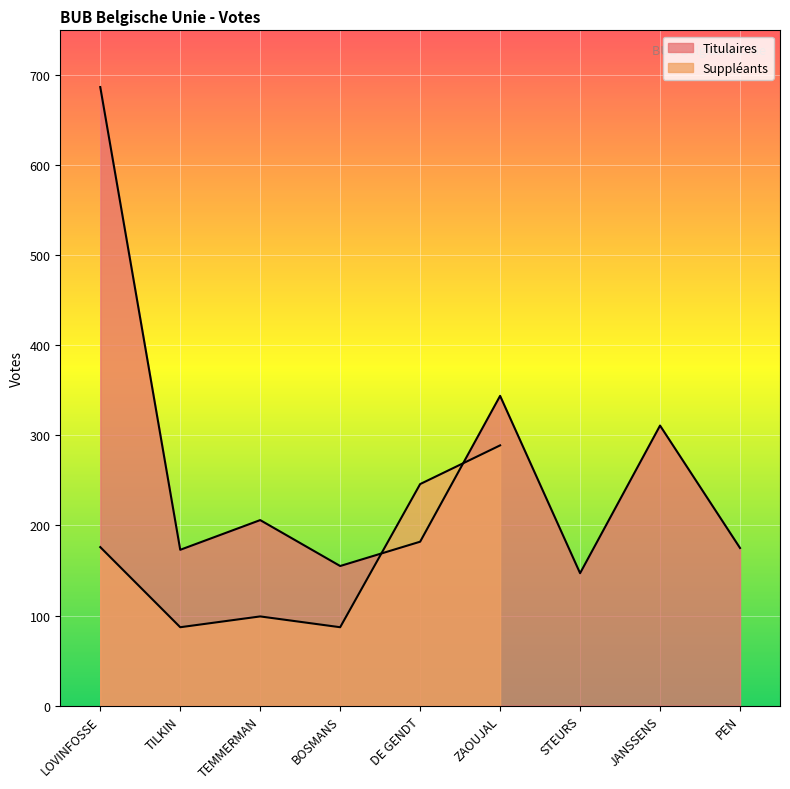

List the labels in order of value, smallest first.

STEURS, BOSMANS, TILKIN, PEN, DE GENDT, TEMMERMAN, JANSSENS, ZAOUJAL, LOVINFOSSE